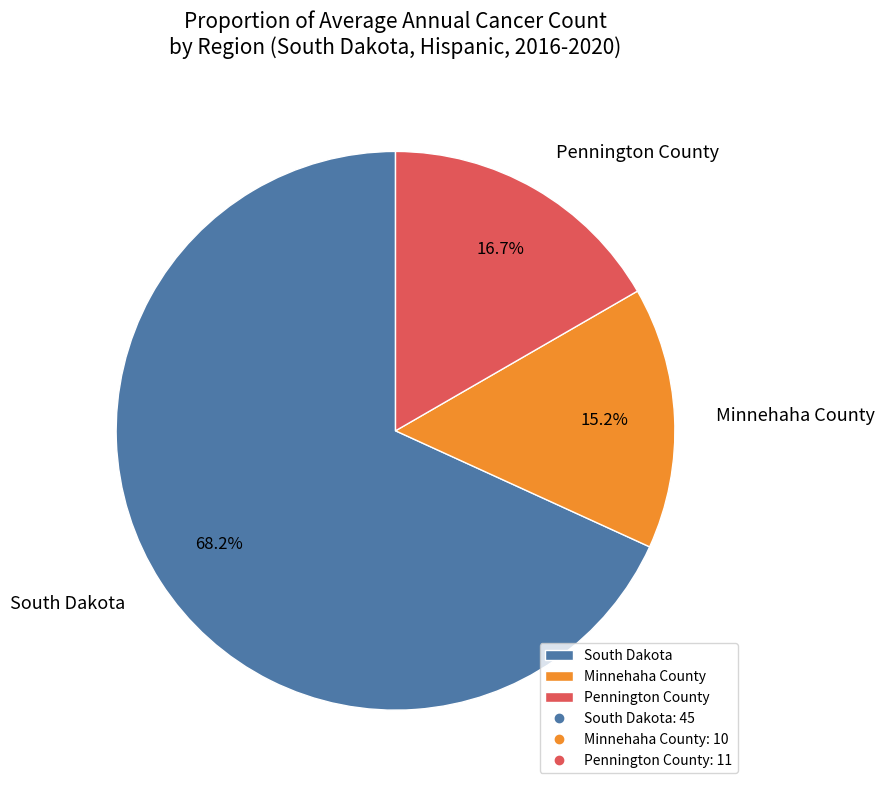

Does Minnehaha County represent more than half of the total?

No